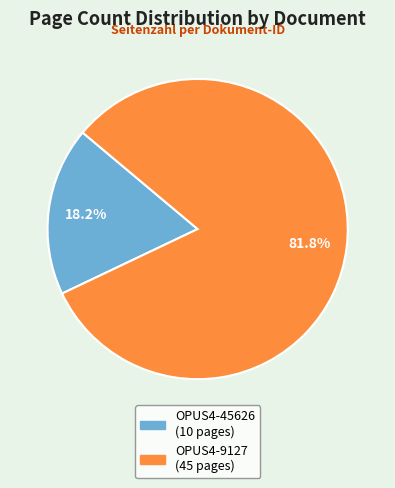

Count the number of slices in the pie.

2